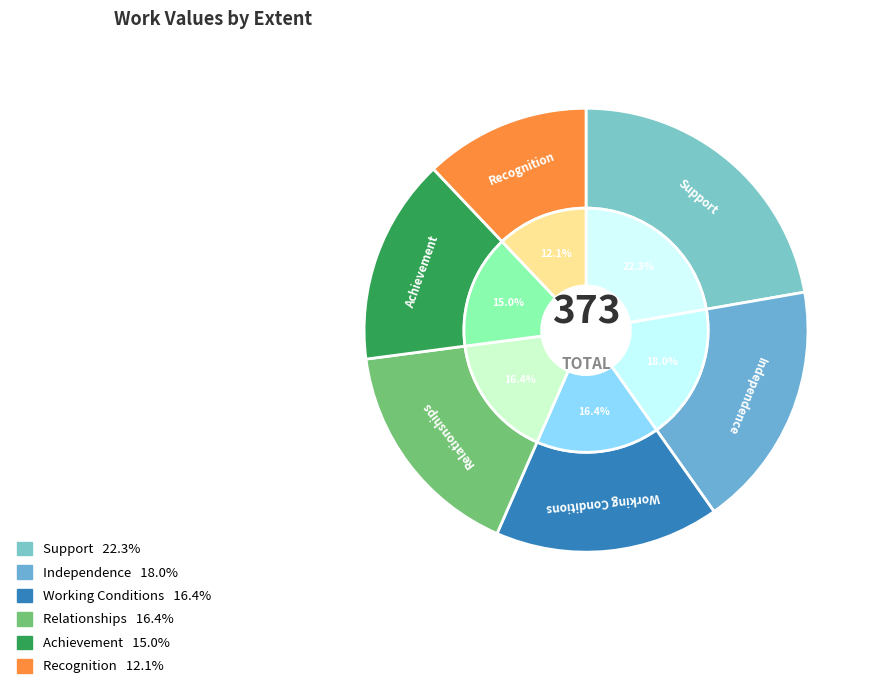

What is the change in value from Independence to Recognition?

-22